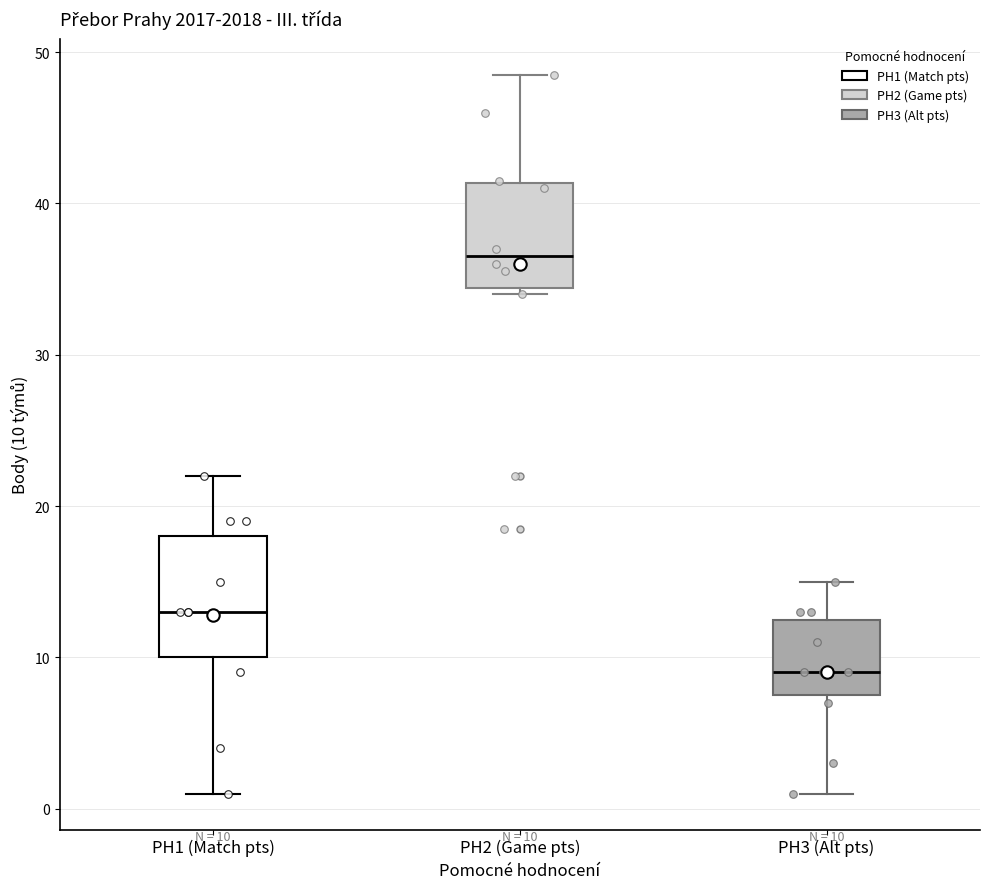

Which box's median line is the highest?

PH2 (Game pts)